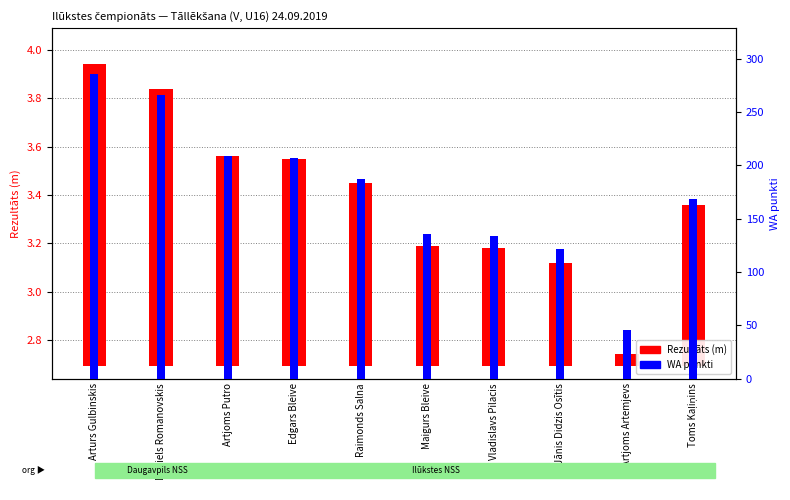

At which label is WA punkti closest to 166?

Toms Kaļiņins